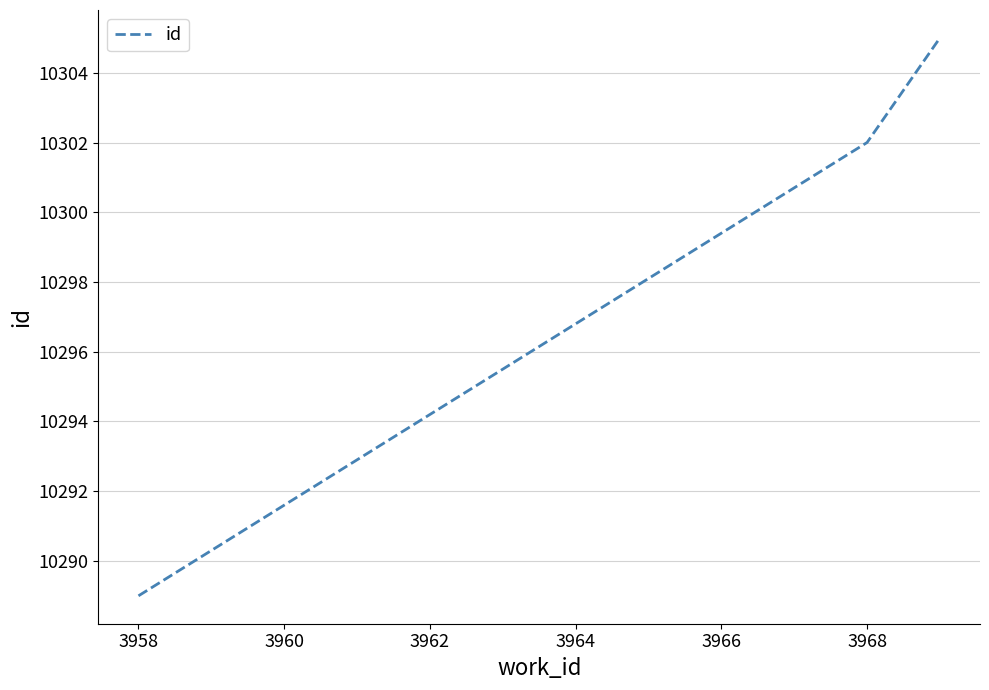

What is the greatest value displayed?

10305